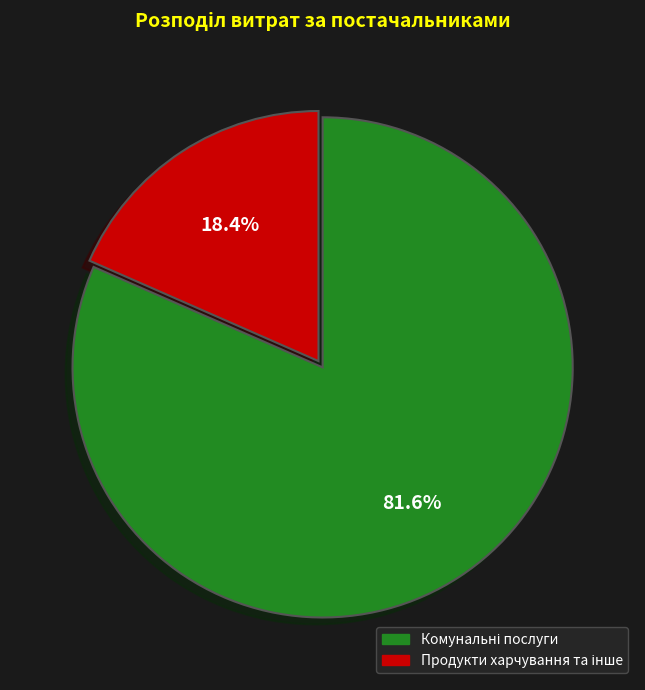

Does any single category account for the majority?

Yes